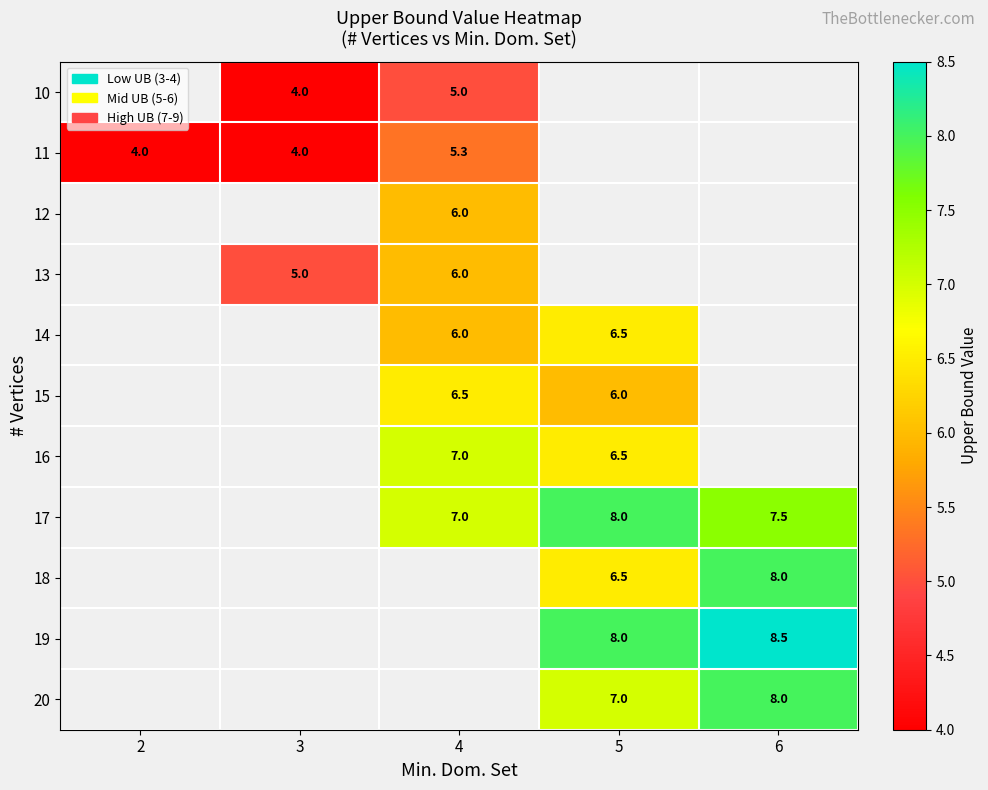

How many categories are shown in the chart?

5